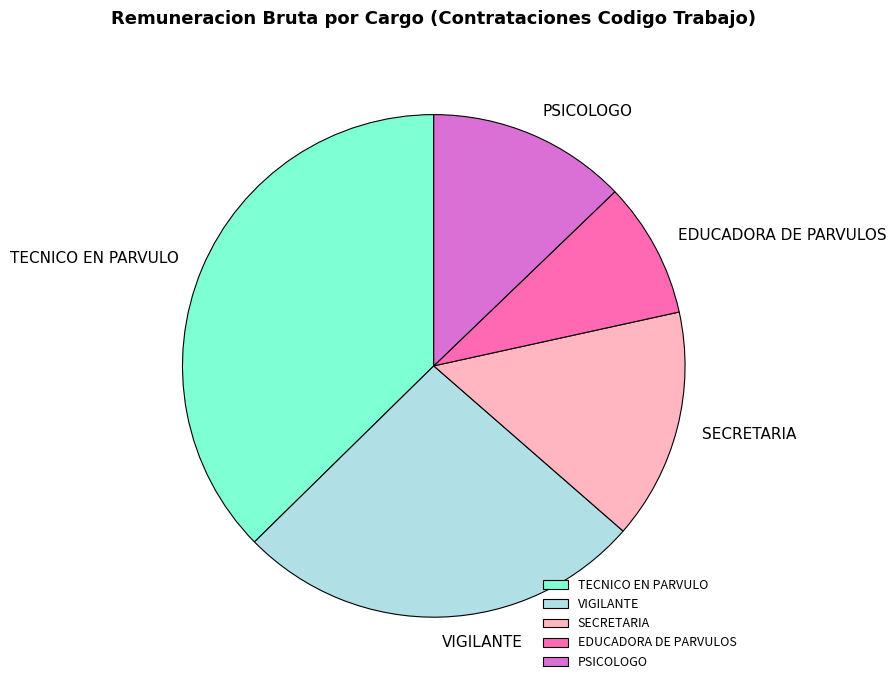

Which slice is the smallest?

EDUCADORA DE PARVULOS